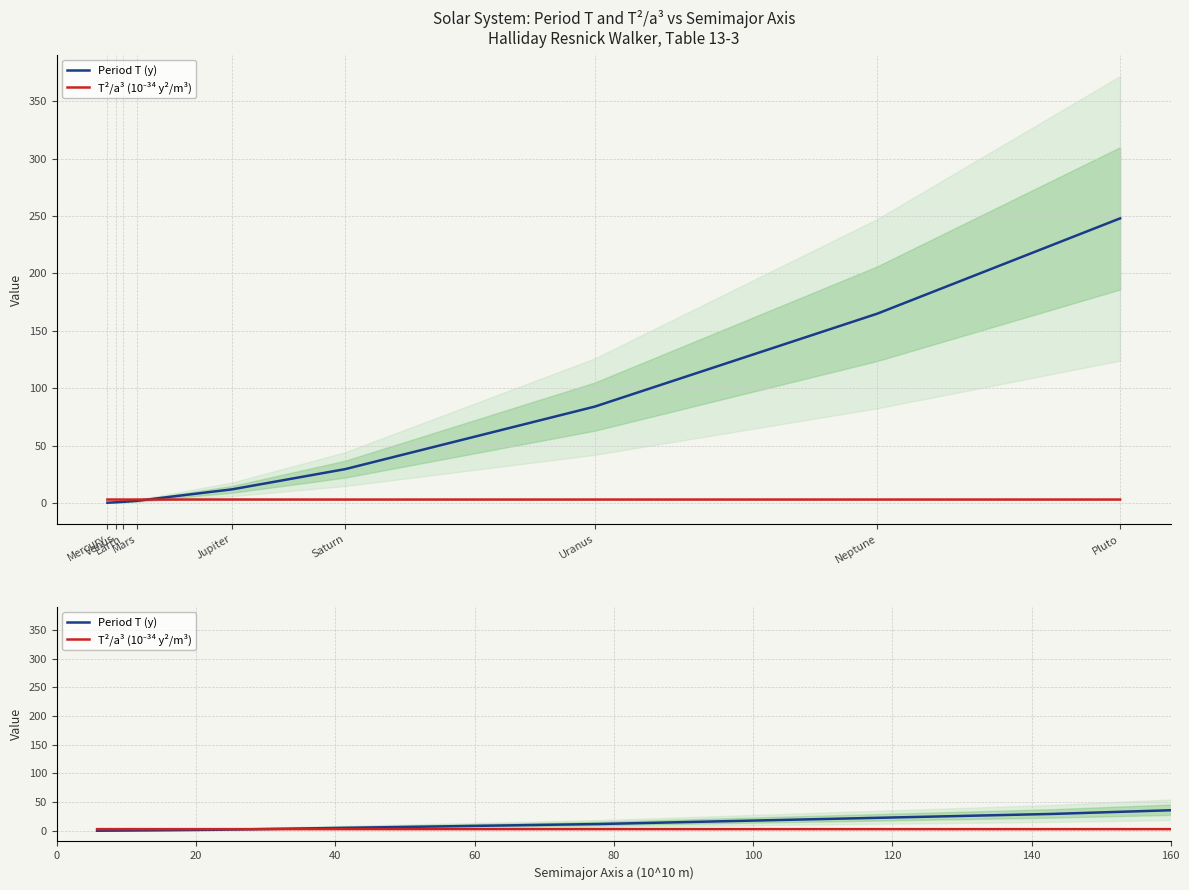

Which series has the largest range (max minus min)?

Period T (y)